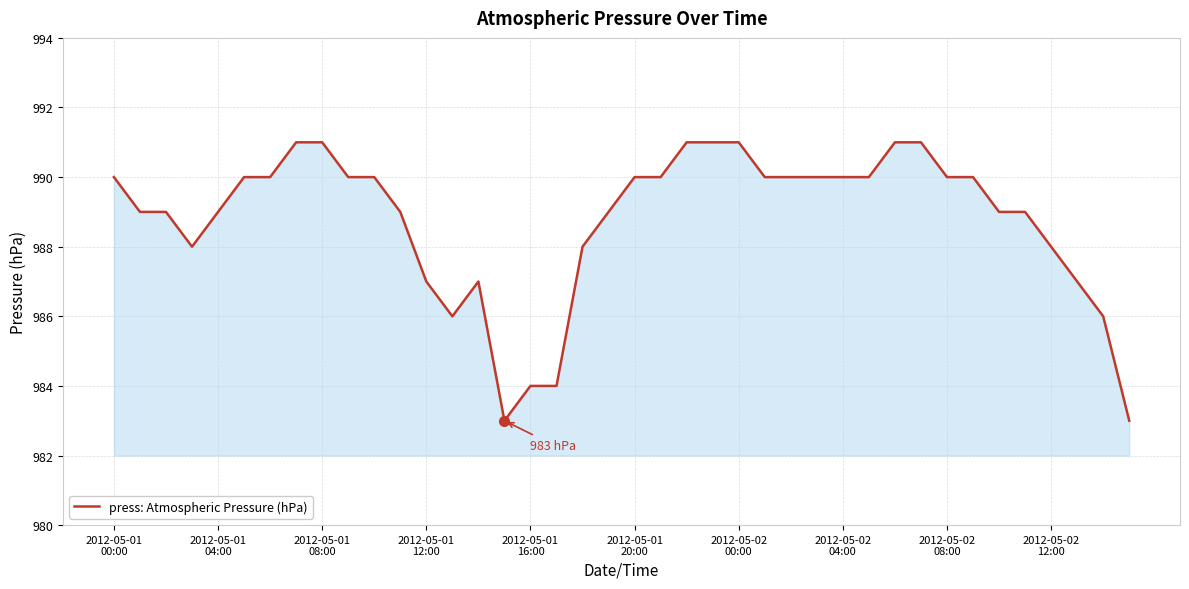

What is the maximum value shown in the chart?

991